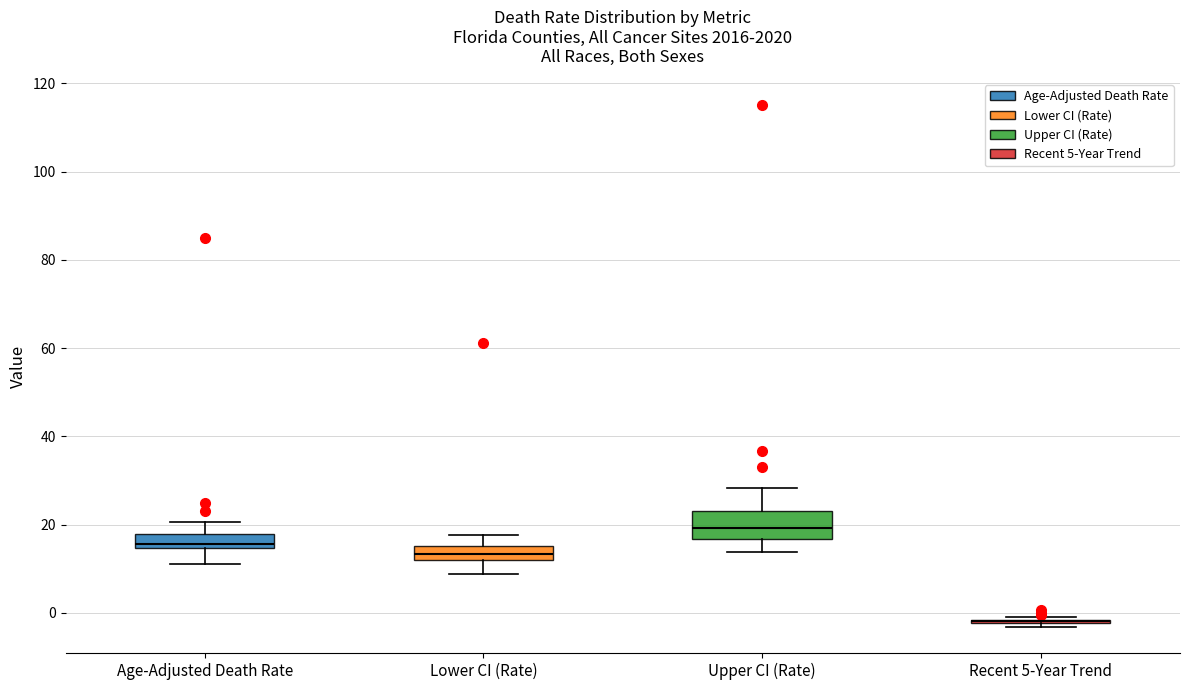

Which box is the tallest, from its lower edge to its upper edge?

Upper CI (Rate)